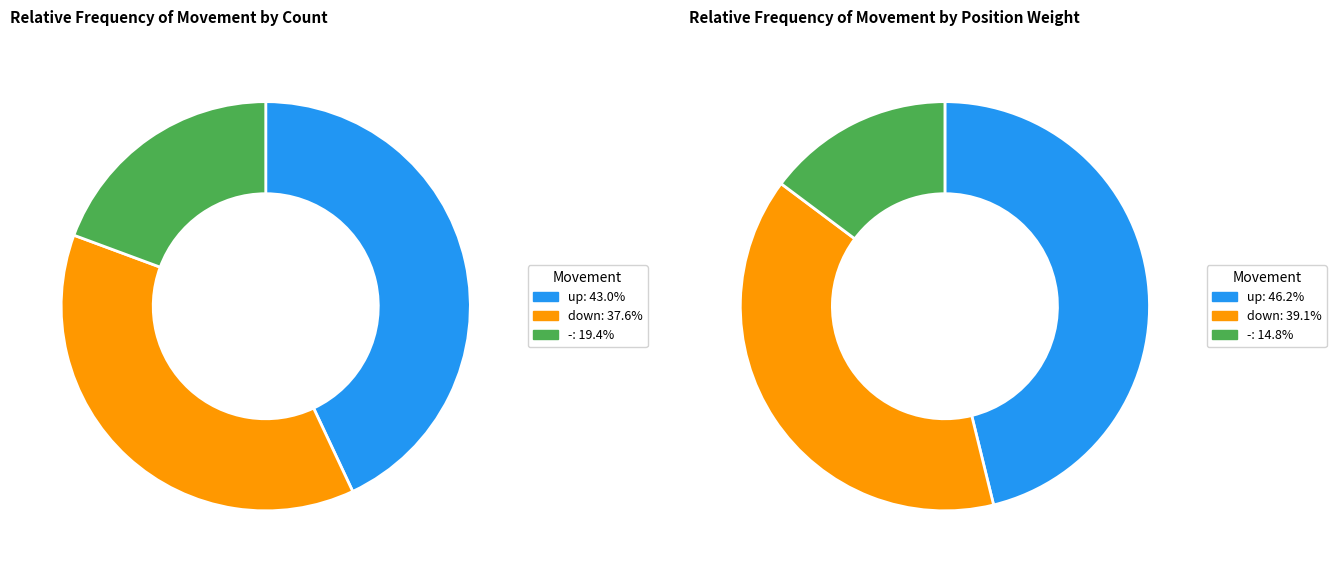

Which category has the biggest portion of the pie?

up